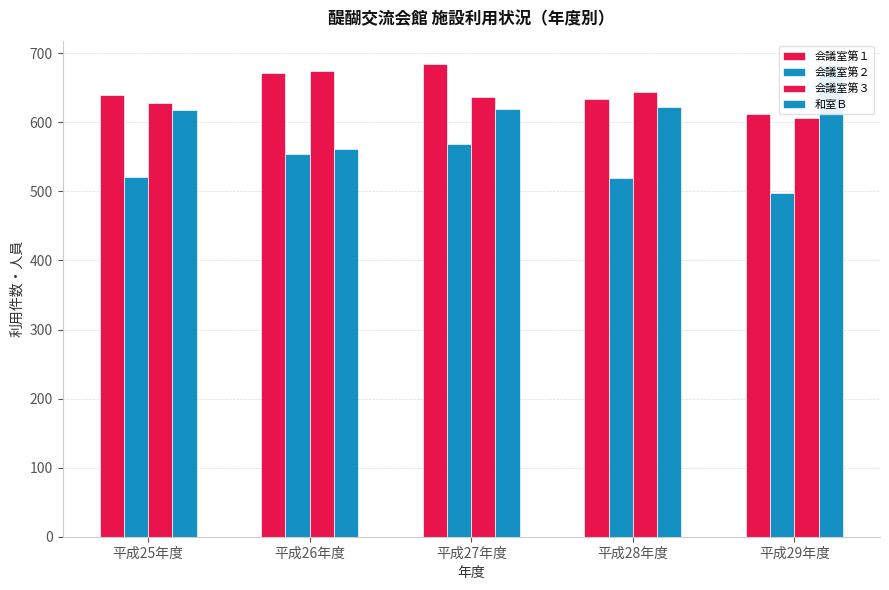

Does the chart contain stacked bars?

No